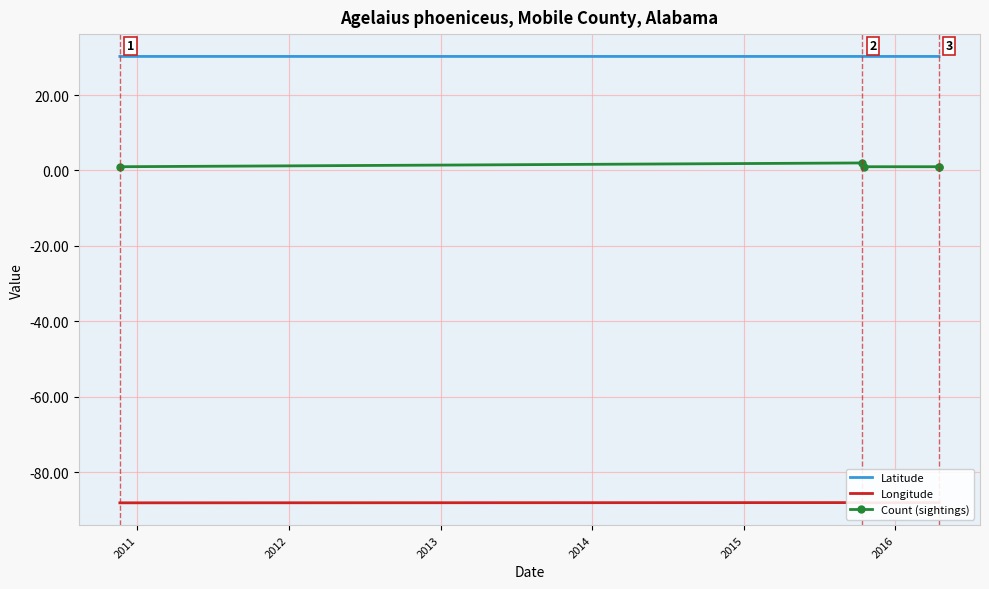

Which series has the largest total across all categories?

Latitude